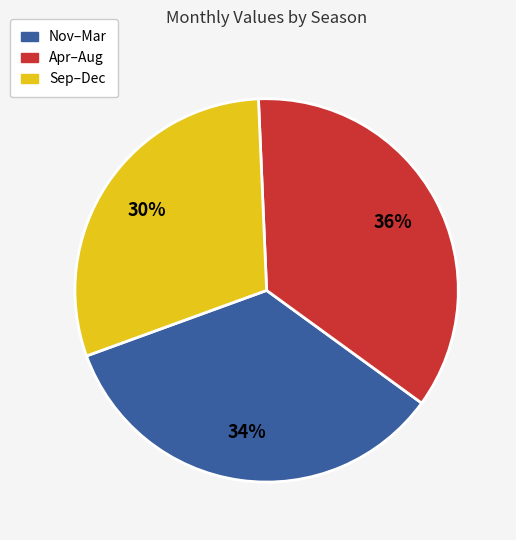

Count the number of slices in the pie.

3